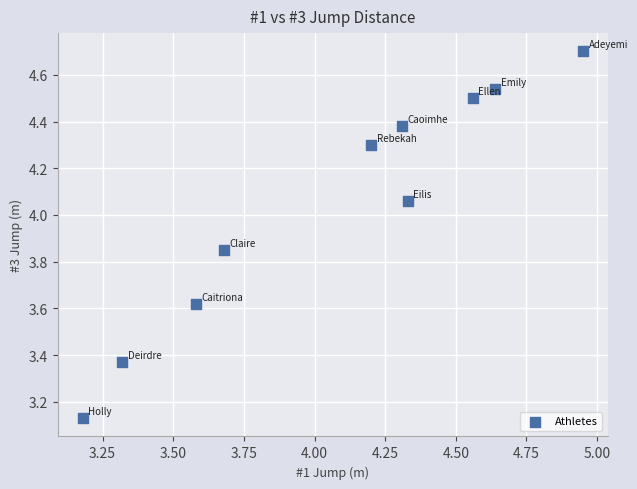

What is the range of X values (max minus min)?

1.8